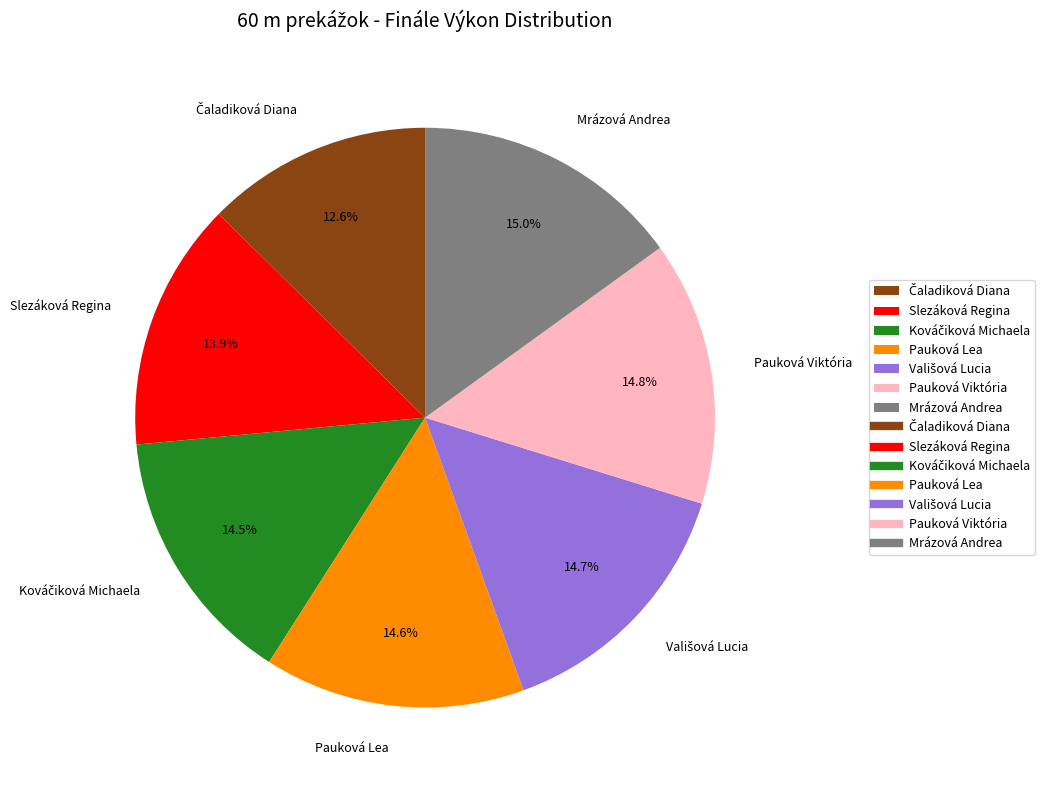

Is it true that Pauková Lea is 25% of the pie?

False